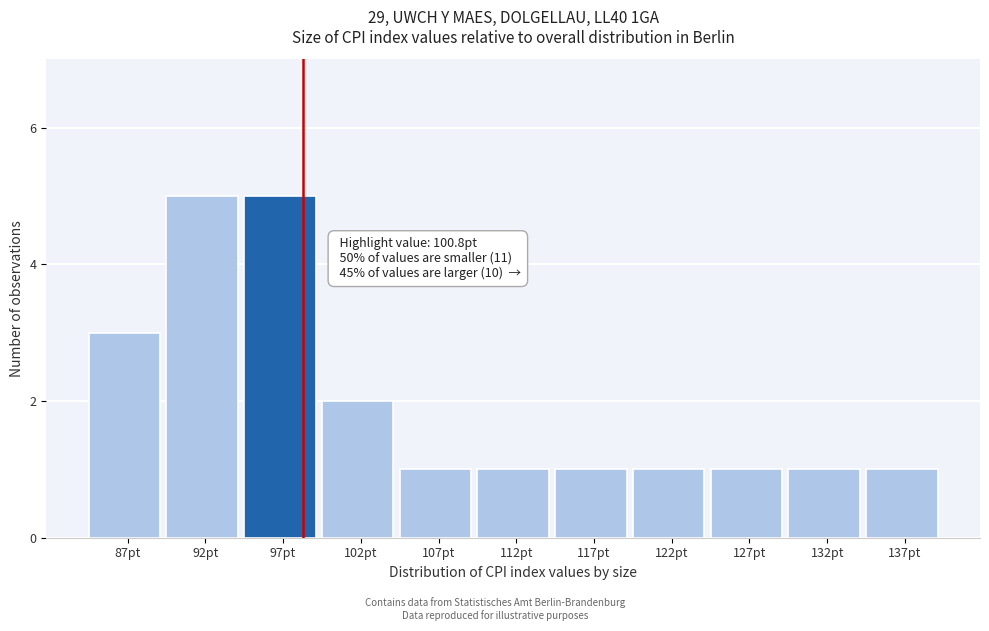

Reading left to right, transcribe all the data shown in this chart.

3	5	5	2	1	1	1	1	1	1	1